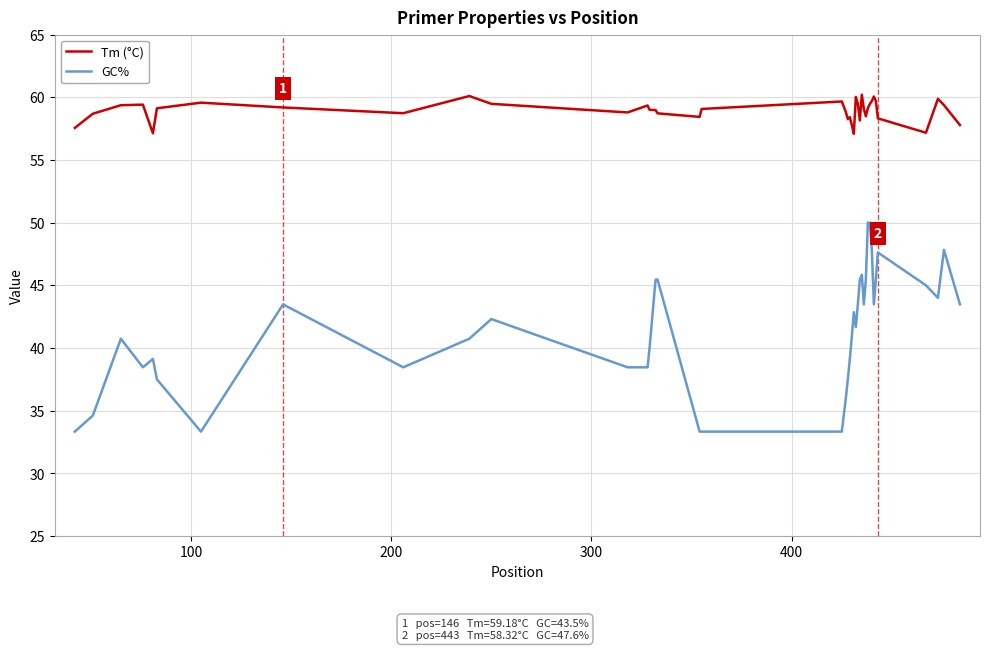

Which series has the largest total across all categories?

Tm (°C)